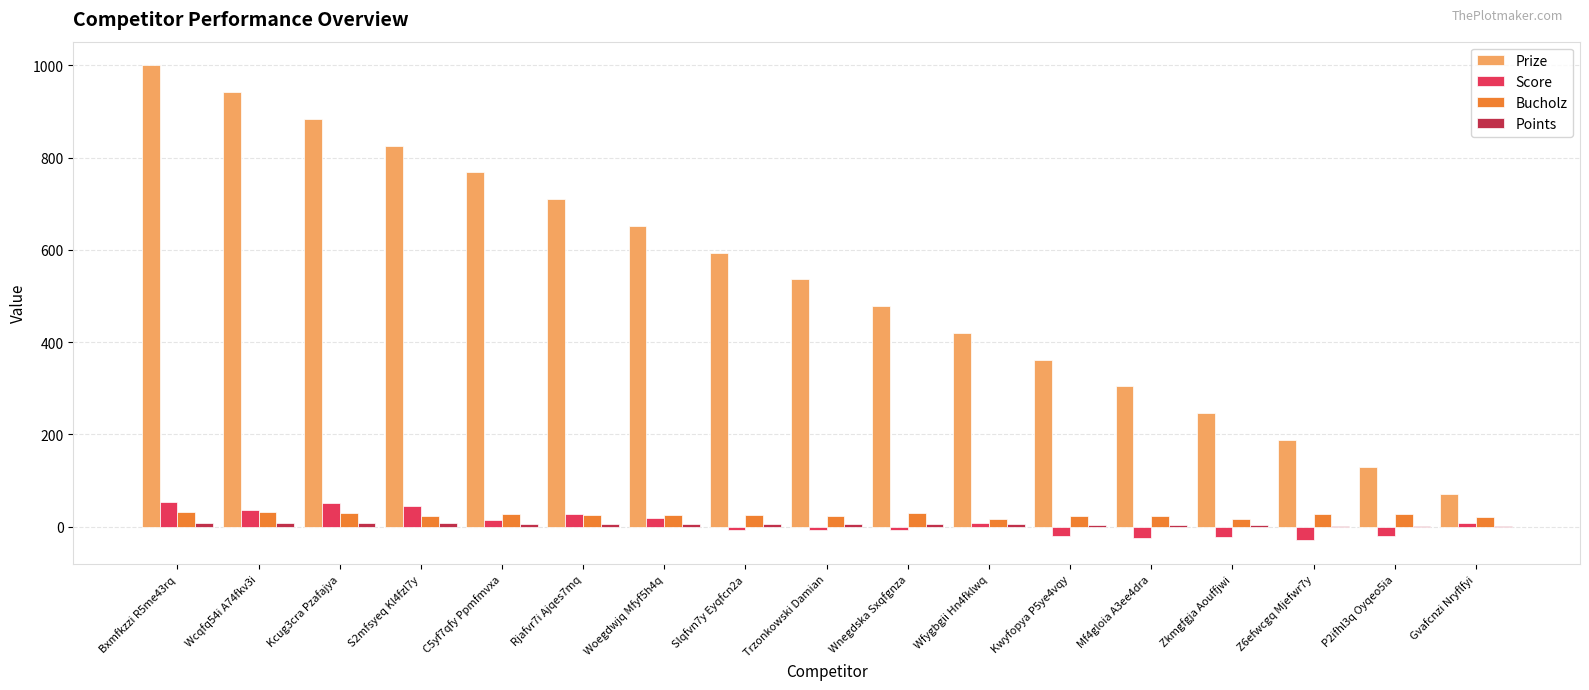

Which category has the highest value across all series?

Bxmfkzzi R5me43rq